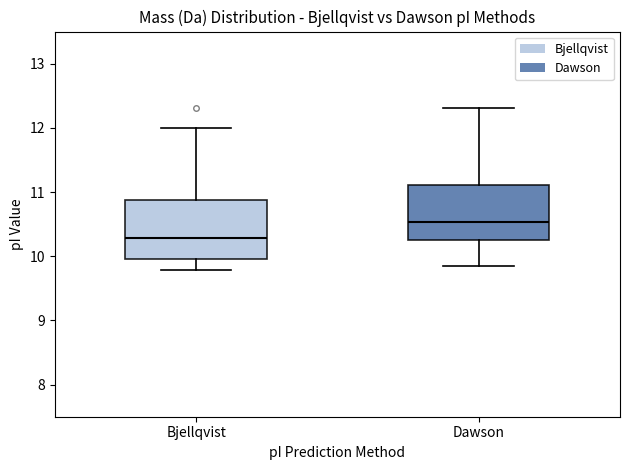

Reading left to right, transcribe this box plot: for each box, give where its median line is, the range the box spans, and where its two whiskers end, as read against the y-axis. The values are not printed on the chart, so give them approximately, as read against the axis.

Bjellqvist: median 10.3, box 10.0 to 10.9, whiskers 9.8 to 12.0
Dawson: median 10.5, box 10.3 to 11.1, whiskers 9.9 to 12.3